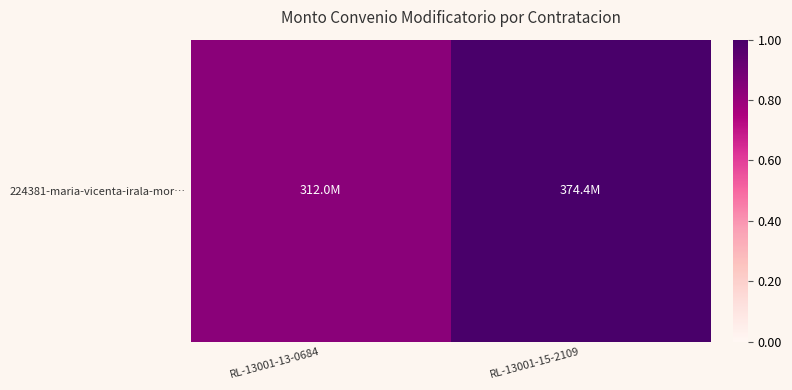

Which has a higher value, RL-13001-15-2109 or RL-13001-13-0684?

RL-13001-15-2109